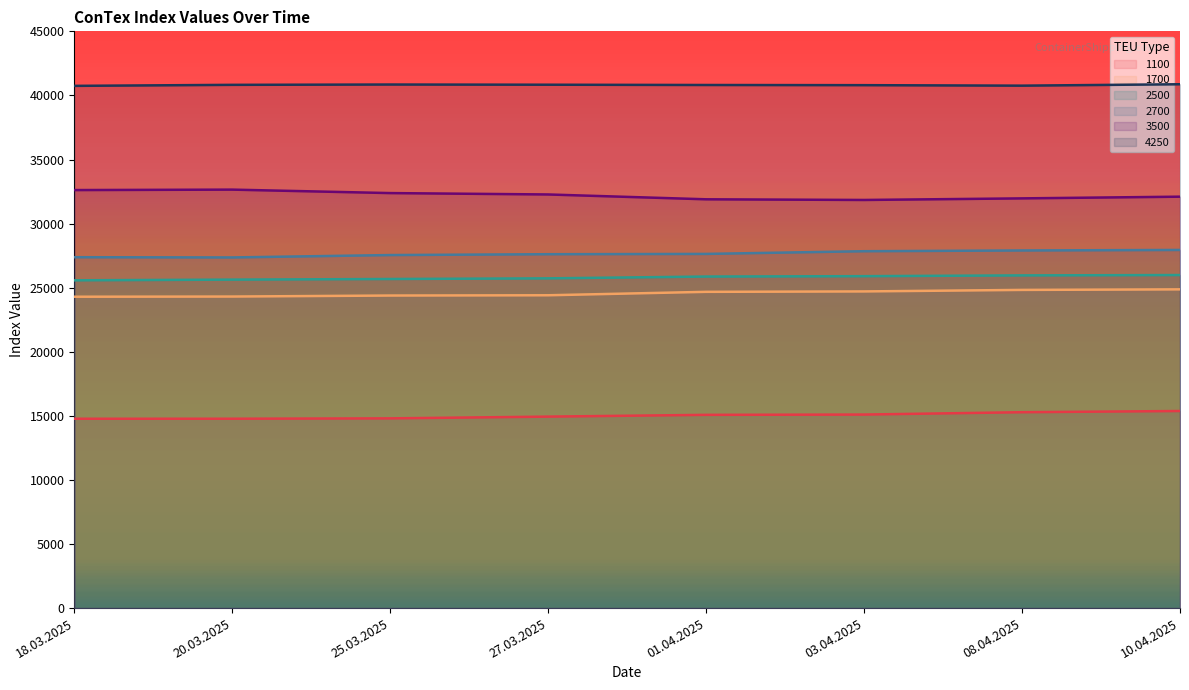

True or false: 1100 and 3500 intersect in this chart.

False